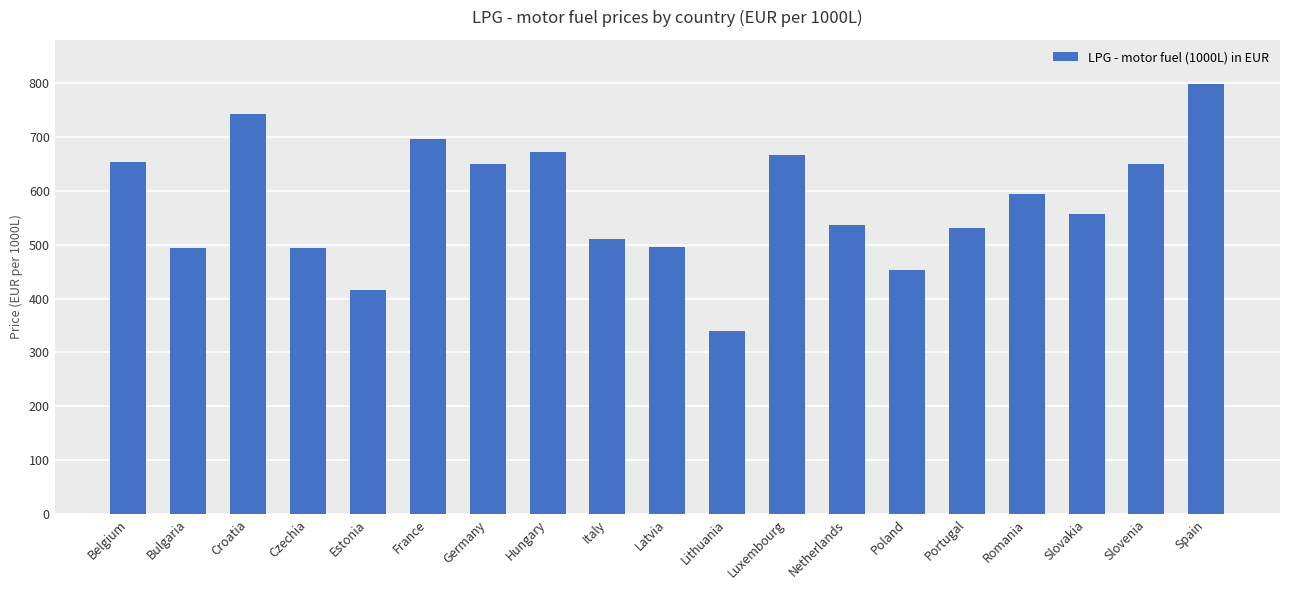

What is the value of the 13th bar from the left?

536.1